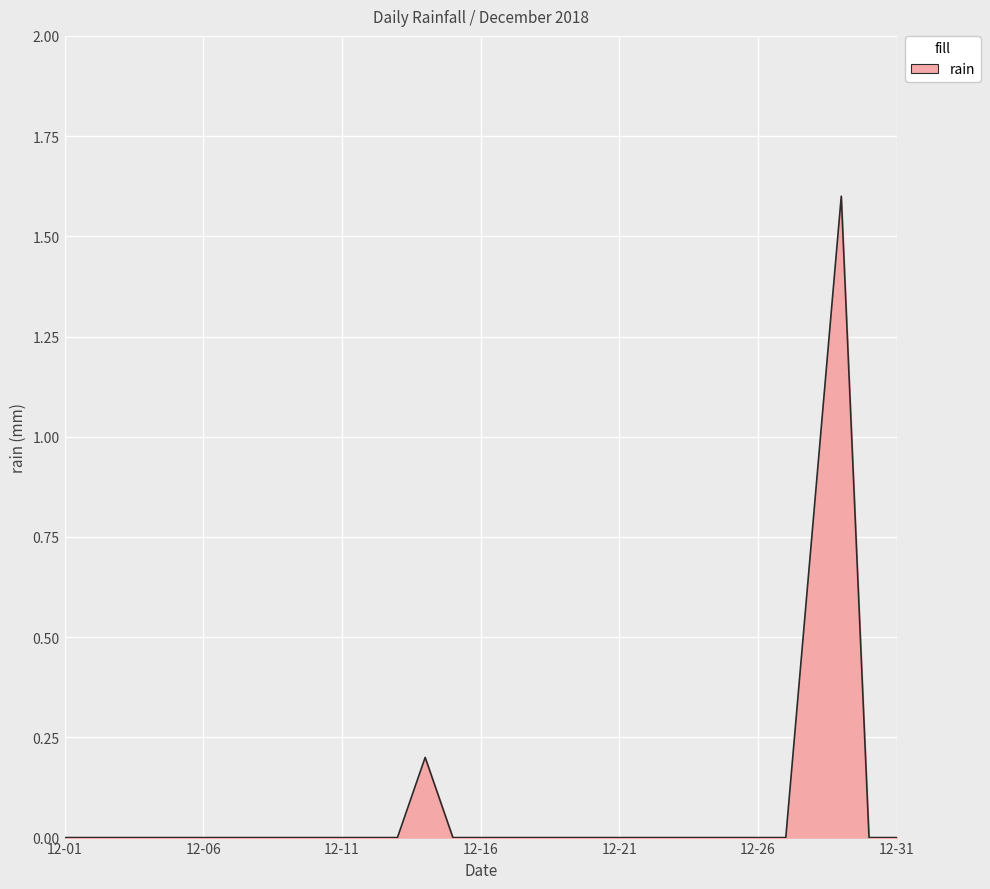

What is the greatest value displayed?

1.6